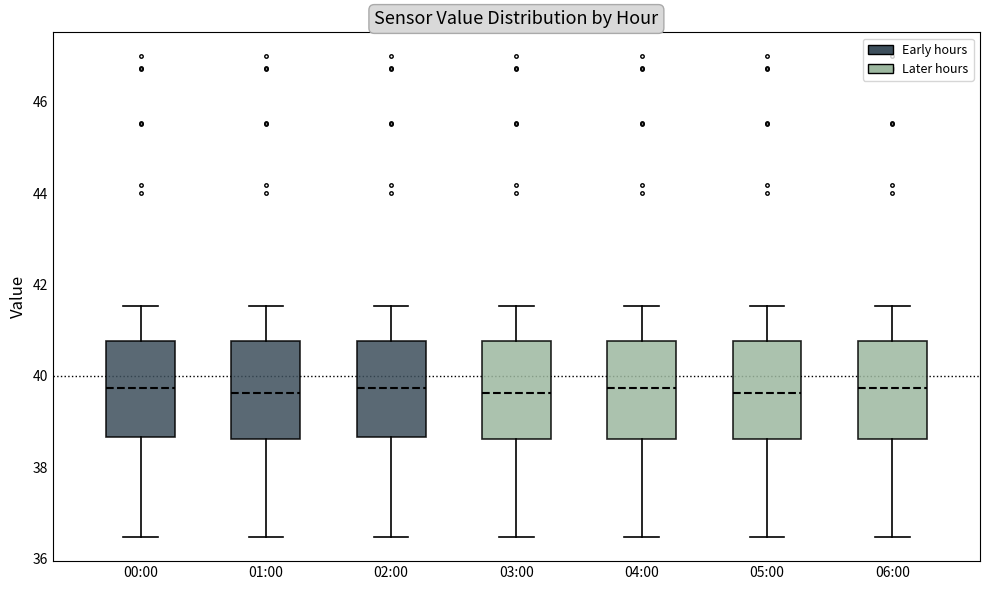

Reading left to right, transcribe this box plot: for each box, give where its median line is, the range the box spans, and where its two whiskers end, as read against the y-axis. The values are not printed on the chart, so give them approximately, as read against the axis.

00:00: median 39.8, box 38.6 to 40.8, whiskers 36.4 to 41.6
01:00: median 39.6, box 38.6 to 40.8, whiskers 36.4 to 41.6
02:00: median 39.8, box 38.6 to 40.8, whiskers 36.4 to 41.6
03:00: median 39.6, box 38.6 to 40.8, whiskers 36.4 to 41.6
04:00: median 39.8, box 38.6 to 40.8, whiskers 36.4 to 41.6
05:00: median 39.6, box 38.6 to 40.8, whiskers 36.4 to 41.6
06:00: median 39.8, box 38.6 to 40.8, whiskers 36.4 to 41.6